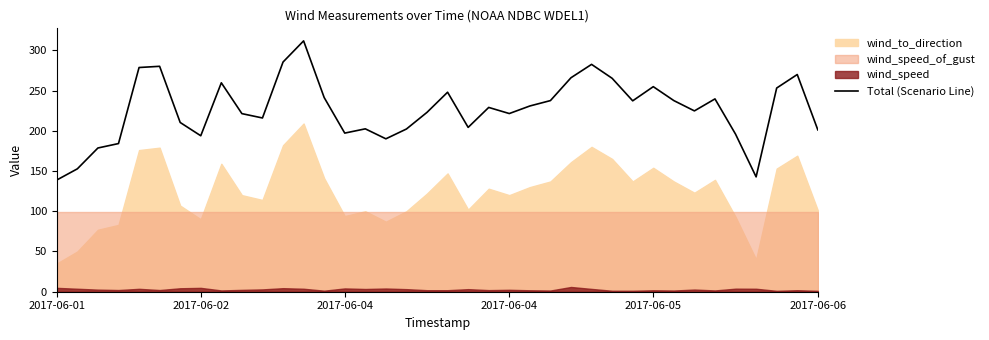

How many data points does each series have?

38